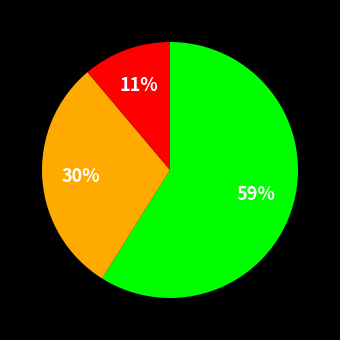

Count the number of slices in the pie.

3